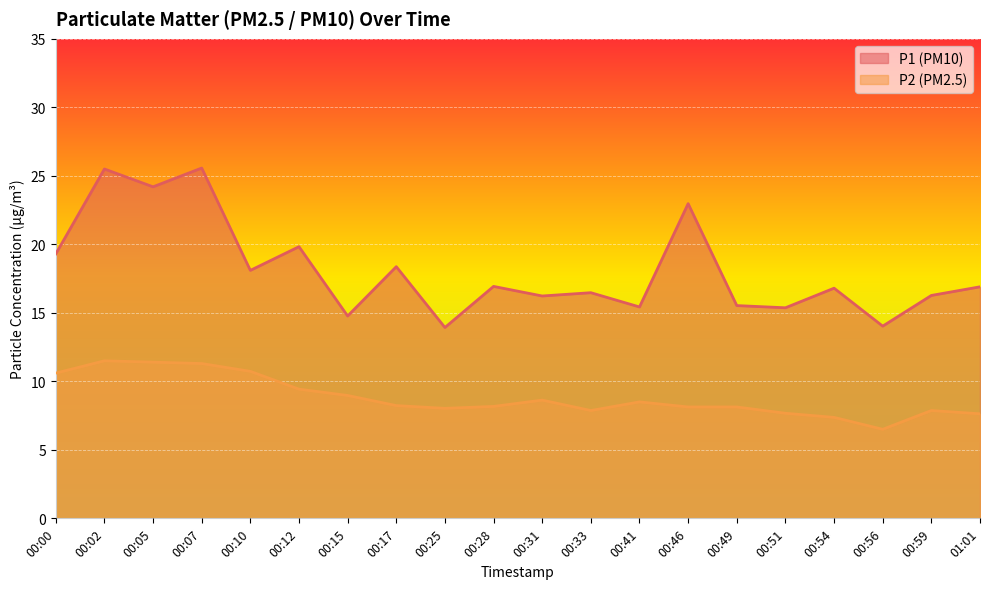

Which series has the largest range (max minus min)?

P1 (PM10)